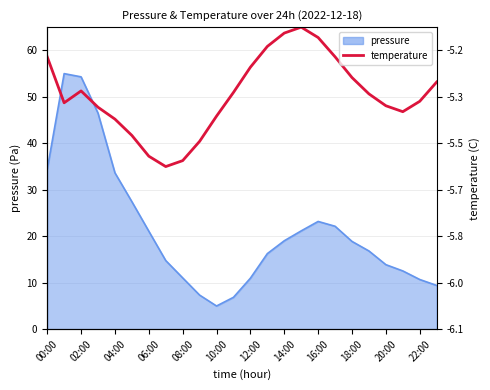

What is the label of the 9th point from the right?

15